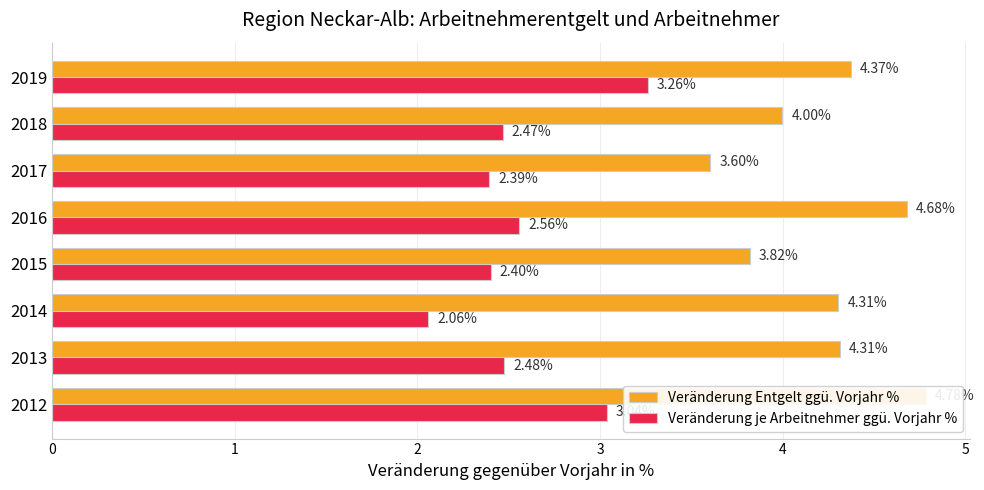

What is the total value across all series at 2016?

7.2